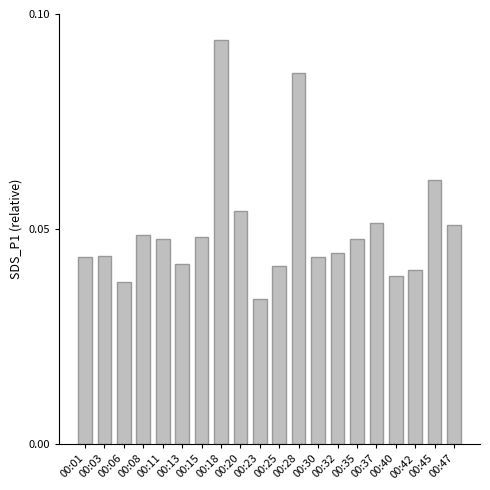

At which category does the chart reach its peak across all series?

00:18